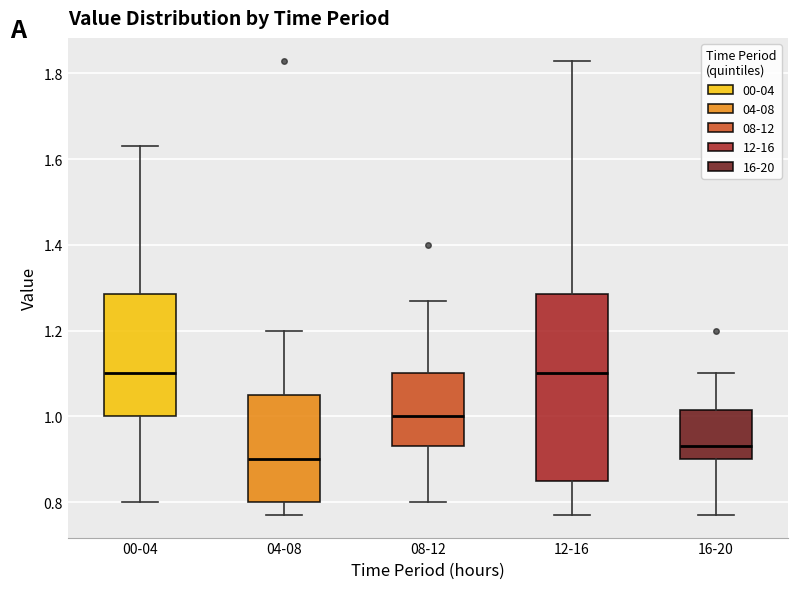

Where is the lower edge of the box for 04-08 on the y-axis? The values are not printed on the chart, so give them approximately, as read against the axis.

0.80